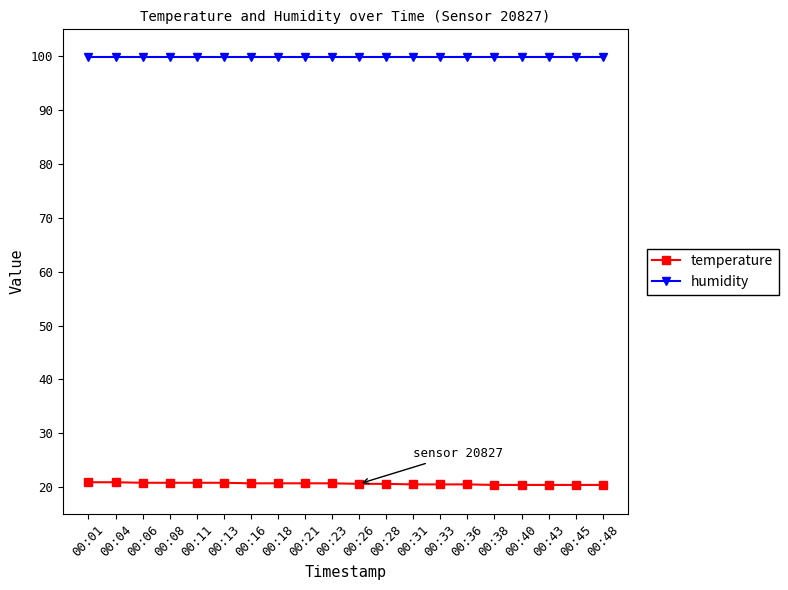

Is the value of temperature at 00:26 greater than the value of humidity at 00:28?

No